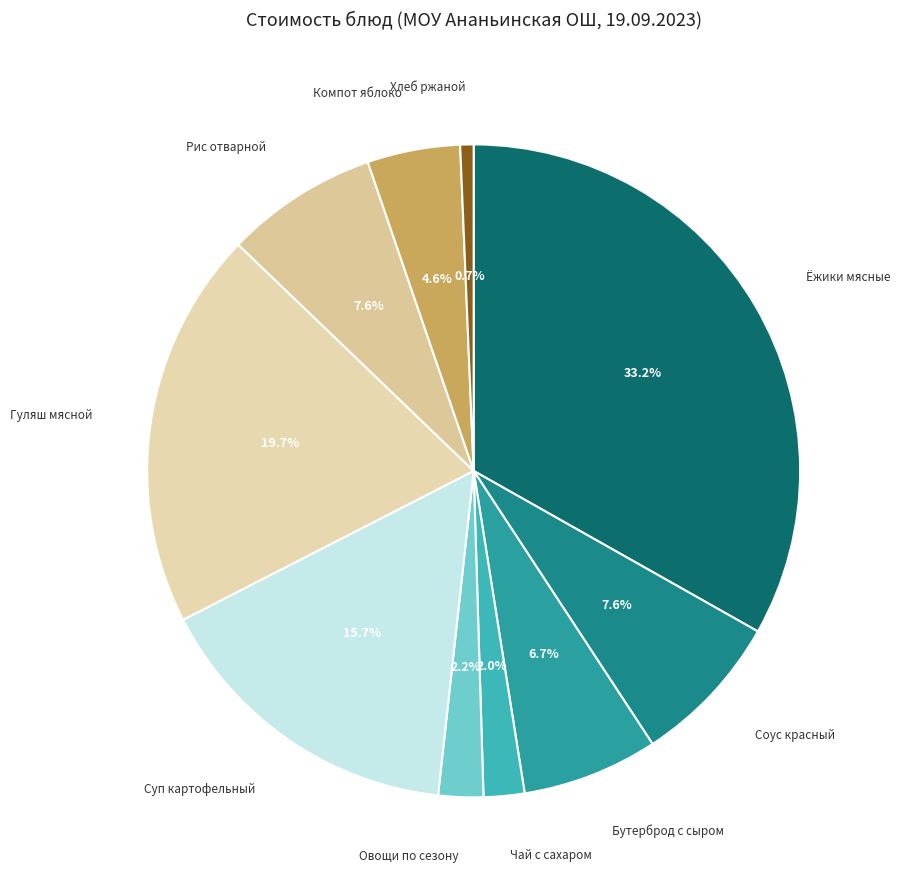

To the nearest percent, what is the average slice percentage?

10%